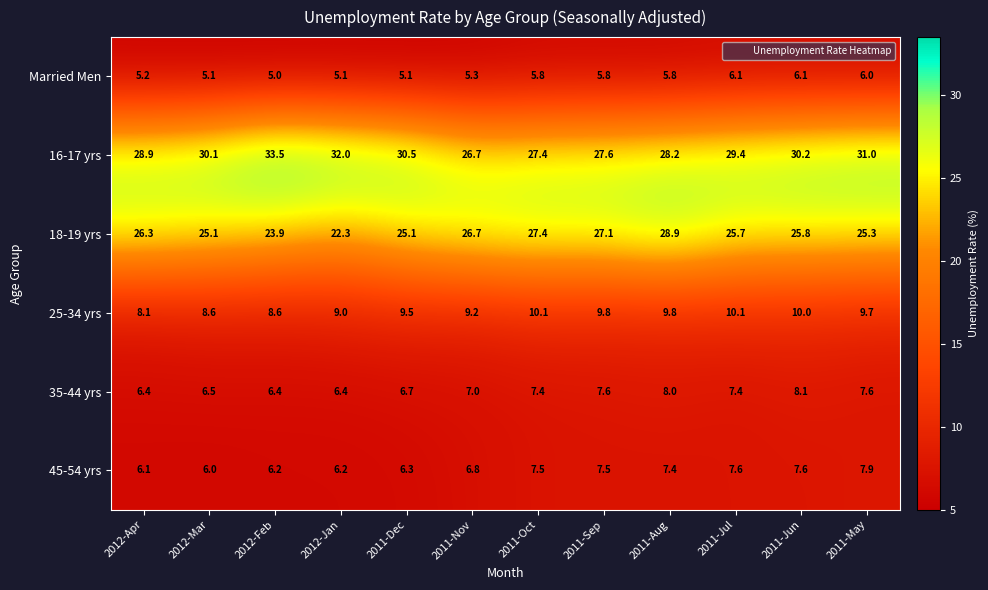

What is the difference between the 35-44 yrs values at 2011-May and 2012-Mar?

1.1